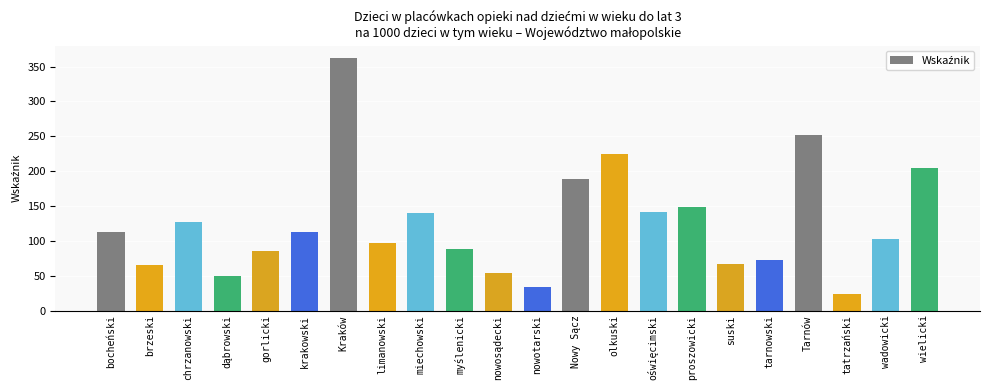

What is the average value?

125